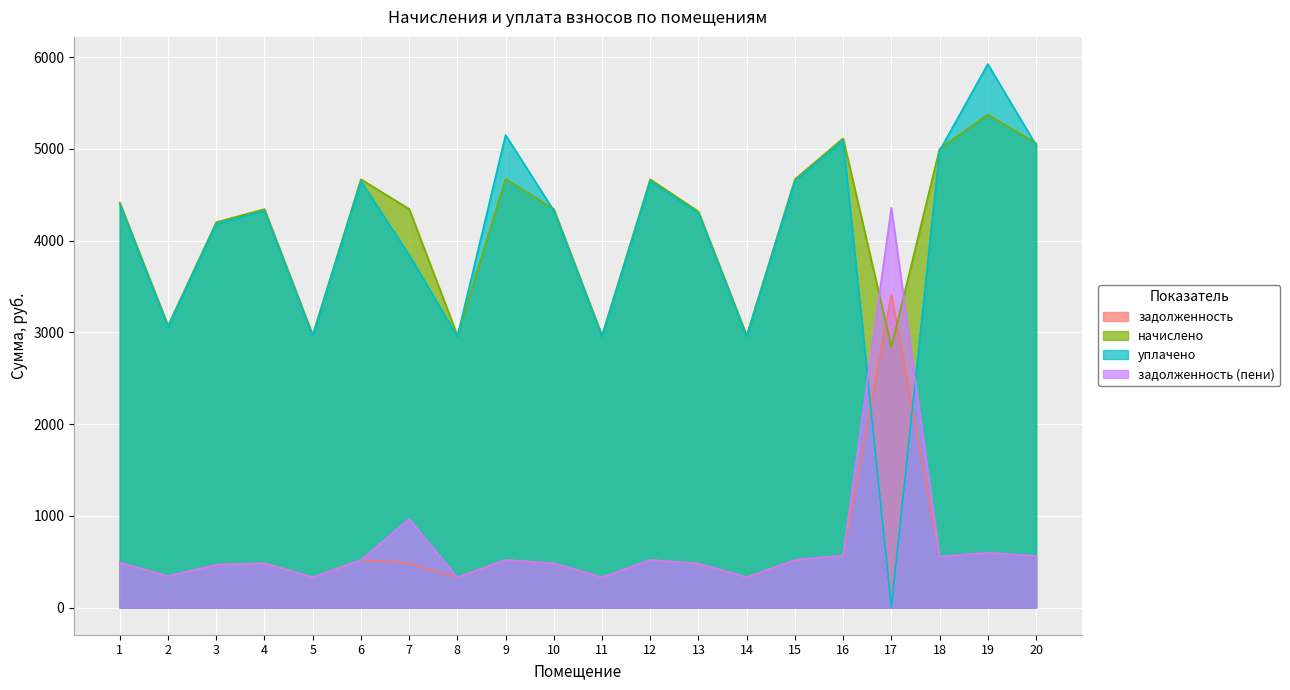

What is the maximum value for начислено?

5374.3